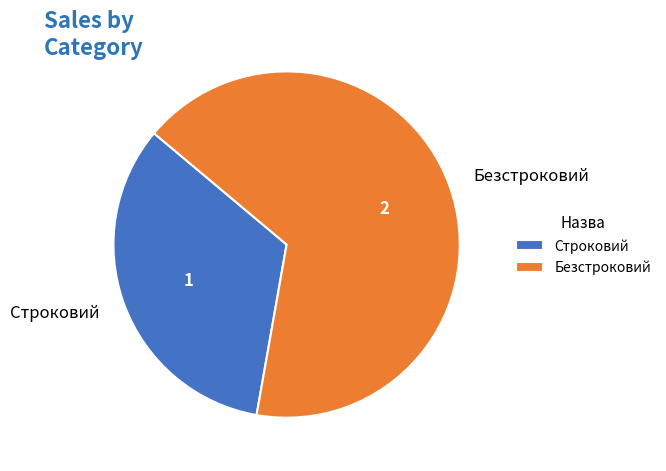

Combined, do Строковий and Безстроковий account for over 50%?

Yes